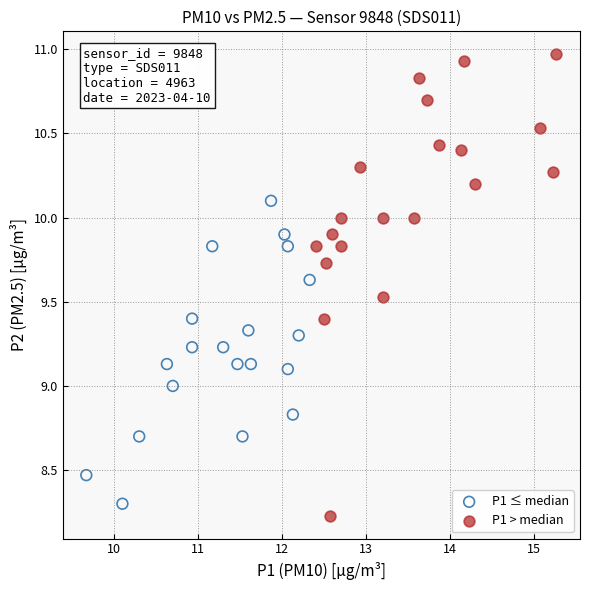

Which series reaches the maximum Y coordinate?

P1 > median